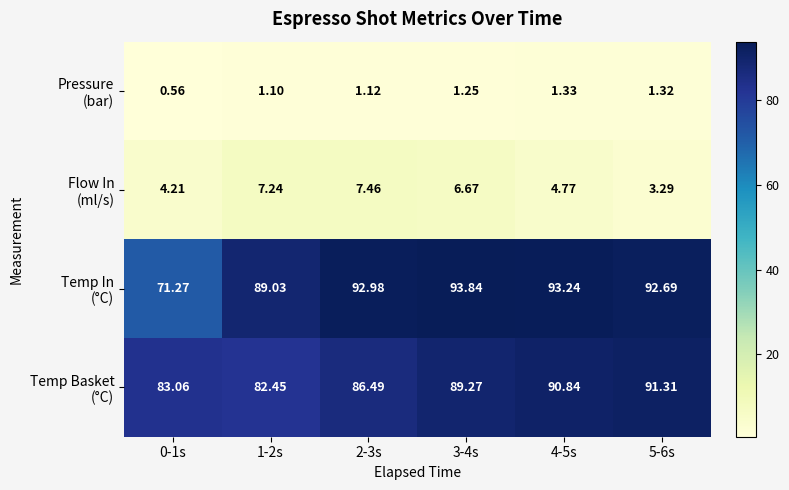

How many data points does each series have?

6